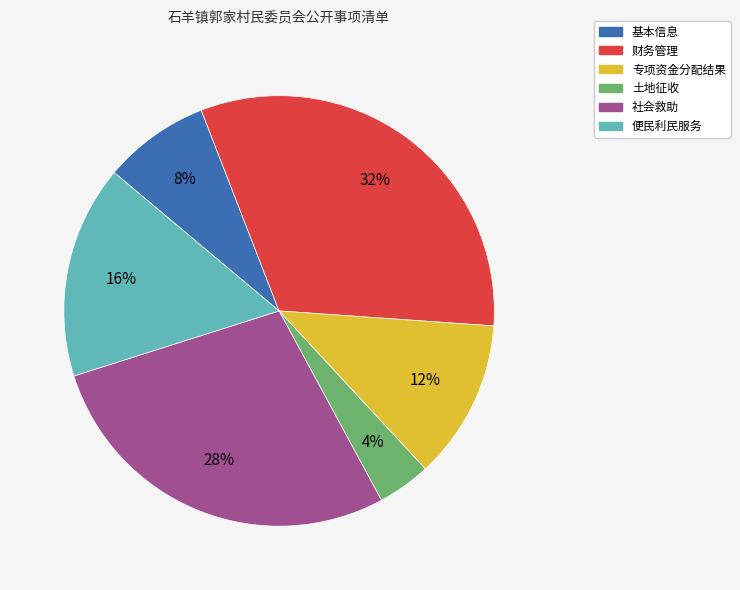

Which has a higher value, 财务管理 or 专项资金分配结果?

财务管理